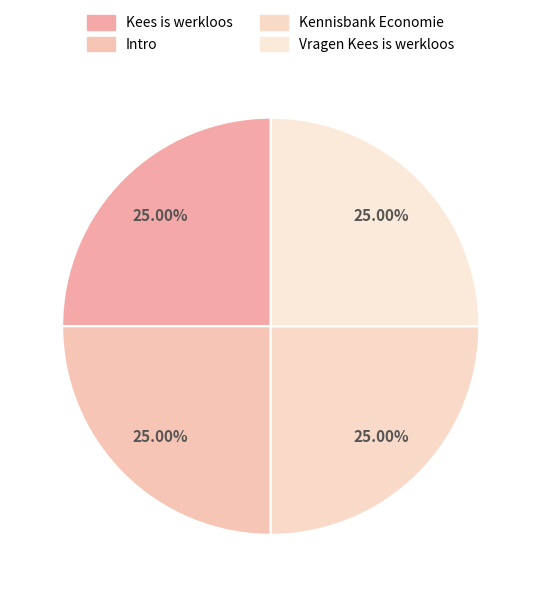

What is the largest slice in the pie chart?

Vragen Kees is werkloos